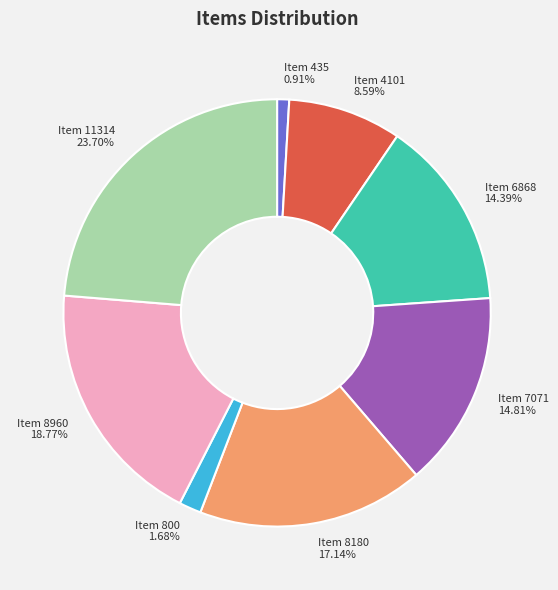

Approximately how many times larger is the value at Item 6868 compared to Item 11314?

0.6